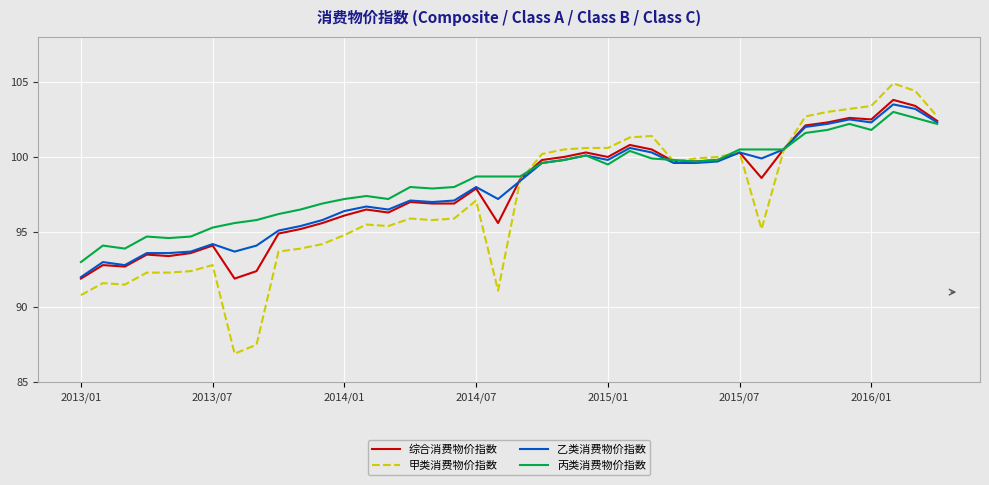

Which series has the largest range (max minus min)?

甲类消费物价指数